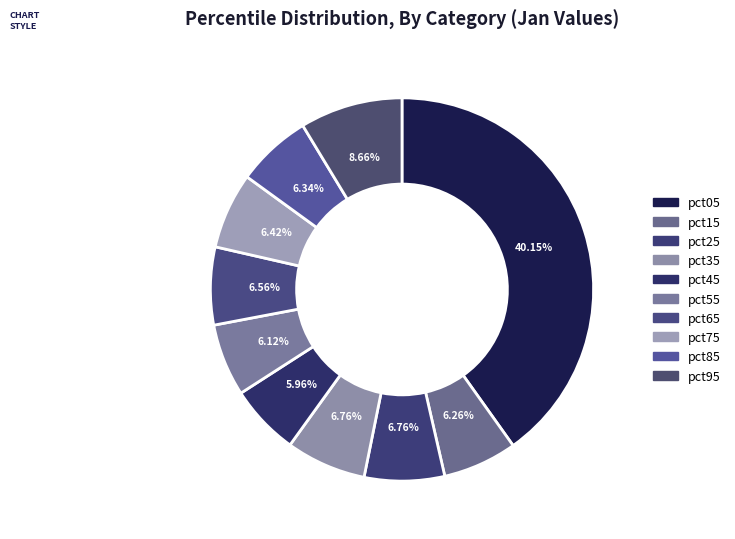

Is there a majority slice in this chart?

No